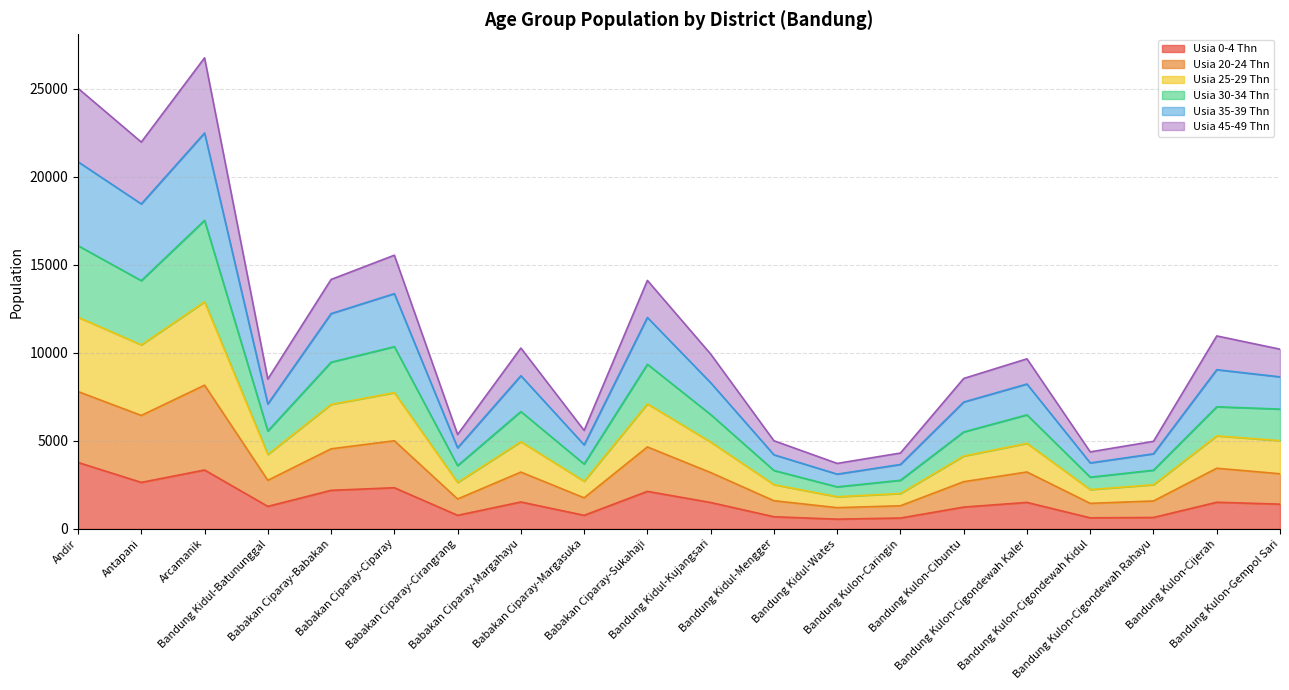

Reading right to left, extract all data points from this chart.

Usia 0-4 Thn: Bandung Kulon-Gempol Sari=1404	Bandung Kulon-Cijerah=1513	Bandung Kulon-Cigondewah Rahayu=648	Bandung Kulon-Cigondewah Kidul=627	Bandung Kulon-Cigondewah Kaler=1503	Bandung Kulon-Cibuntu=1238	Bandung Kulon-Caringin=616	Bandung Kidul-Wates=551	Bandung Kidul-Mengger=688	Bandung Kidul-Kujangsari=1499	Babakan Ciparay-Sukahaji=2131	Babakan Ciparay-Margasuka=770	Babakan Ciparay-Margahayu=1528	Babakan Ciparay-Cirangrang=770	Babakan Ciparay-Ciparay=2338	Babakan Ciparay-Babakan=2190	Bandung Kidul-Batununggal=1278	Arcamanik=3345	Antapani=2640	Andir=3775
Usia 20-24 Thn: Bandung Kulon-Gempol Sari=6808	Bandung Kulon-Cijerah=6938	Bandung Kulon-Cigondewah Rahayu=3335	Bandung Kulon-Cigondewah Kidul=2938	Bandung Kulon-Cigondewah Kaler=6480	Bandung Kulon-Cibuntu=5508	Bandung Kulon-Caringin=2761	Bandung Kidul-Wates=2387	Bandung Kidul-Mengger=3319	Bandung Kidul-Kujangsari=6498	Babakan Ciparay-Sukahaji=9353	Babakan Ciparay-Margasuka=3684	Babakan Ciparay-Margahayu=6667	Babakan Ciparay-Cirangrang=3593	Babakan Ciparay-Ciparay=10355	Babakan Ciparay-Babakan=9472	Bandung Kidul-Batununggal=5561	Arcamanik=17534	Antapani=14107	Andir=16095
Usia 25-29 Thn: Bandung Kulon-Gempol Sari=8639	Bandung Kulon-Cijerah=9046	Bandung Kulon-Cigondewah Rahayu=4266	Bandung Kulon-Cigondewah Kidul=3748	Bandung Kulon-Cigondewah Kaler=8232	Bandung Kulon-Cibuntu=7208	Bandung Kulon-Caringin=3660	Bandung Kidul-Wates=3111	Bandung Kidul-Mengger=4210	Bandung Kidul-Kujangsari=8307	Babakan Ciparay-Sukahaji=12014	Babakan Ciparay-Margasuka=4774	Babakan Ciparay-Margahayu=8704	Babakan Ciparay-Cirangrang=4604	Babakan Ciparay-Ciparay=13368	Babakan Ciparay-Babakan=12233	Bandung Kidul-Batununggal=7097	Arcamanik=22498	Antapani=18467	Andir=20863
Usia 30-34 Thn: Bandung Kulon-Gempol Sari=10212	Bandung Kulon-Cijerah=10965	Bandung Kulon-Cigondewah Rahayu=4975	Bandung Kulon-Cigondewah Kidul=4375	Bandung Kulon-Cigondewah Kaler=9664	Bandung Kulon-Cibuntu=8548	Bandung Kulon-Caringin=4309	Bandung Kidul-Wates=3720	Bandung Kidul-Mengger=5008	Bandung Kidul-Kujangsari=9936	Babakan Ciparay-Sukahaji=14121	Babakan Ciparay-Margasuka=5594	Babakan Ciparay-Margahayu=10277	Babakan Ciparay-Cirangrang=5363	Babakan Ciparay-Ciparay=15553	Babakan Ciparay-Babakan=14175	Bandung Kidul-Batununggal=8512	Arcamanik=26771	Antapani=21982	Andir=25038
Usia 35-39 Thn: Bandung Kulon-Gempol Sari=5014	Bandung Kulon-Cijerah=5286	Bandung Kulon-Cigondewah Rahayu=2508	Bandung Kulon-Cigondewah Kidul=2232	Bandung Kulon-Cigondewah Kaler=4860	Bandung Kulon-Cibuntu=4139	Bandung Kulon-Caringin=2008	Bandung Kidul-Wates=1826	Bandung Kidul-Mengger=2513	Bandung Kidul-Kujangsari=4934	Babakan Ciparay-Sukahaji=7103	Babakan Ciparay-Margasuka=2705	Babakan Ciparay-Margahayu=4954	Babakan Ciparay-Cirangrang=2637	Babakan Ciparay-Ciparay=7740	Babakan Ciparay-Babakan=7073	Bandung Kidul-Batununggal=4230	Arcamanik=12904	Antapani=10457	Andir=12030
Usia 45-49 Thn: Bandung Kulon-Gempol Sari=3131	Bandung Kulon-Cijerah=3445	Bandung Kulon-Cigondewah Rahayu=1585	Bandung Kulon-Cigondewah Kidul=1449	Bandung Kulon-Cigondewah Kaler=3232	Bandung Kulon-Cibuntu=2681	Bandung Kulon-Caringin=1312	Bandung Kidul-Wates=1205	Bandung Kidul-Mengger=1599	Bandung Kidul-Kujangsari=3201	Babakan Ciparay-Sukahaji=4655	Babakan Ciparay-Margasuka=1764	Babakan Ciparay-Margahayu=3226	Babakan Ciparay-Cirangrang=1698	Babakan Ciparay-Ciparay=5007	Babakan Ciparay-Babakan=4549	Bandung Kidul-Batununggal=2759	Arcamanik=8167	Antapani=6446	Andir=7804